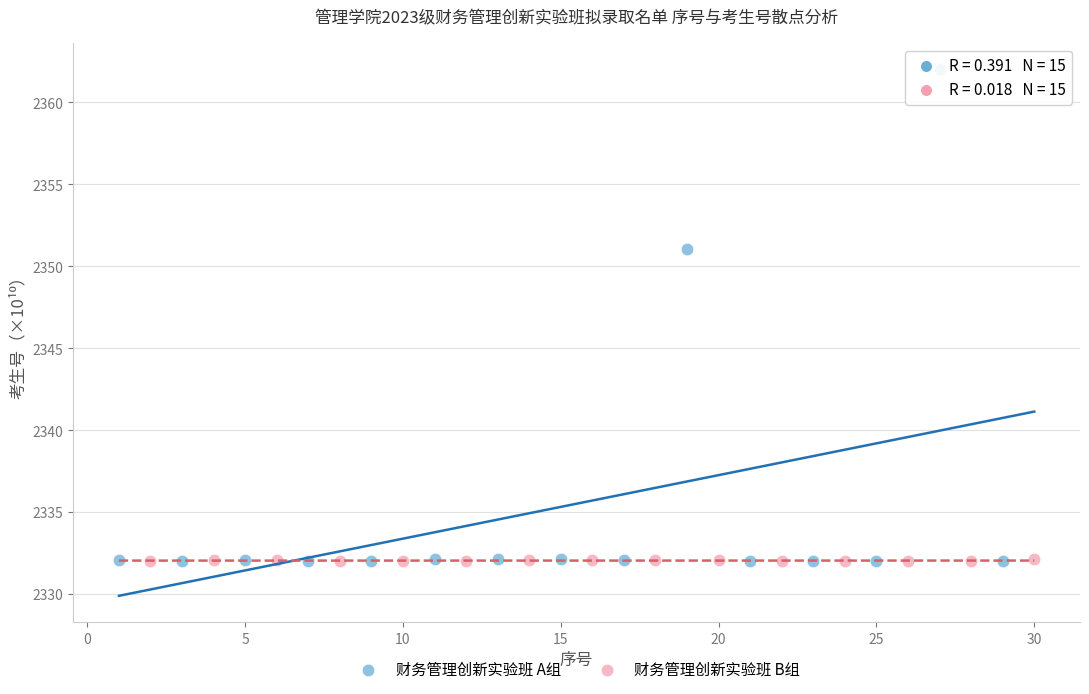

Which series reaches the maximum Y coordinate?

财务管理创新实验班 A组